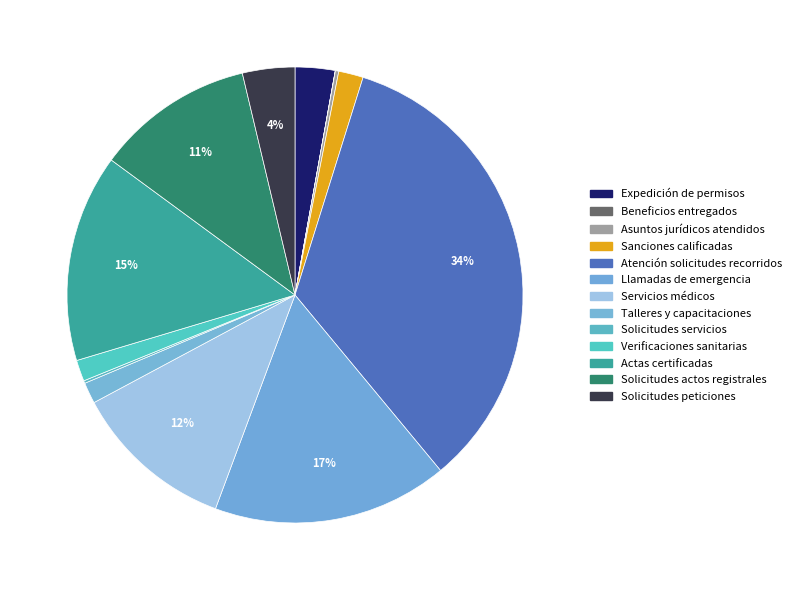

Which category has the smallest portion of the pie?

Beneficios entregados